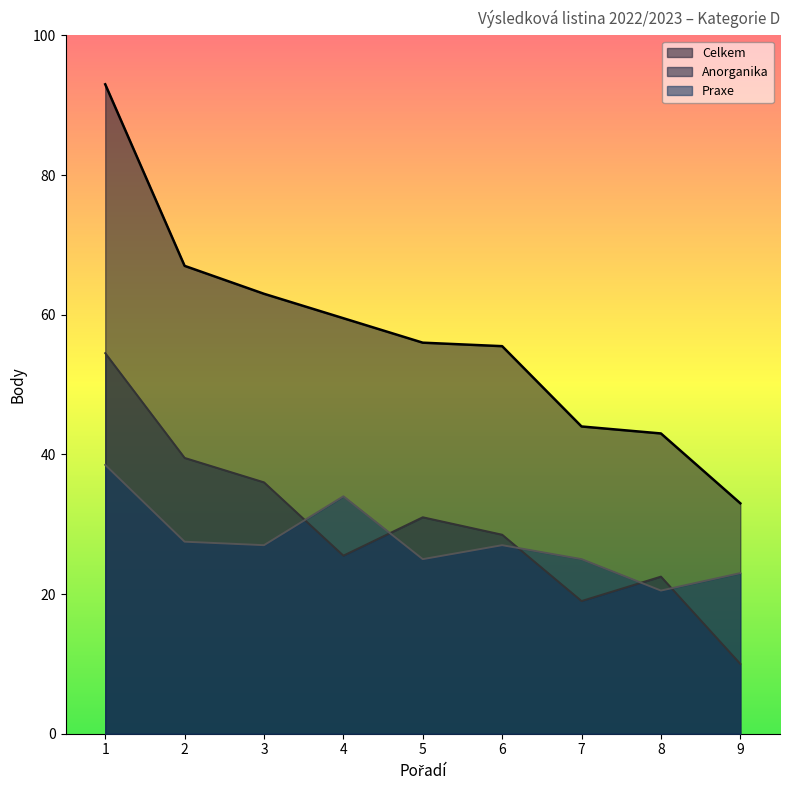

Which category has the highest value in the Anorganika series?

1